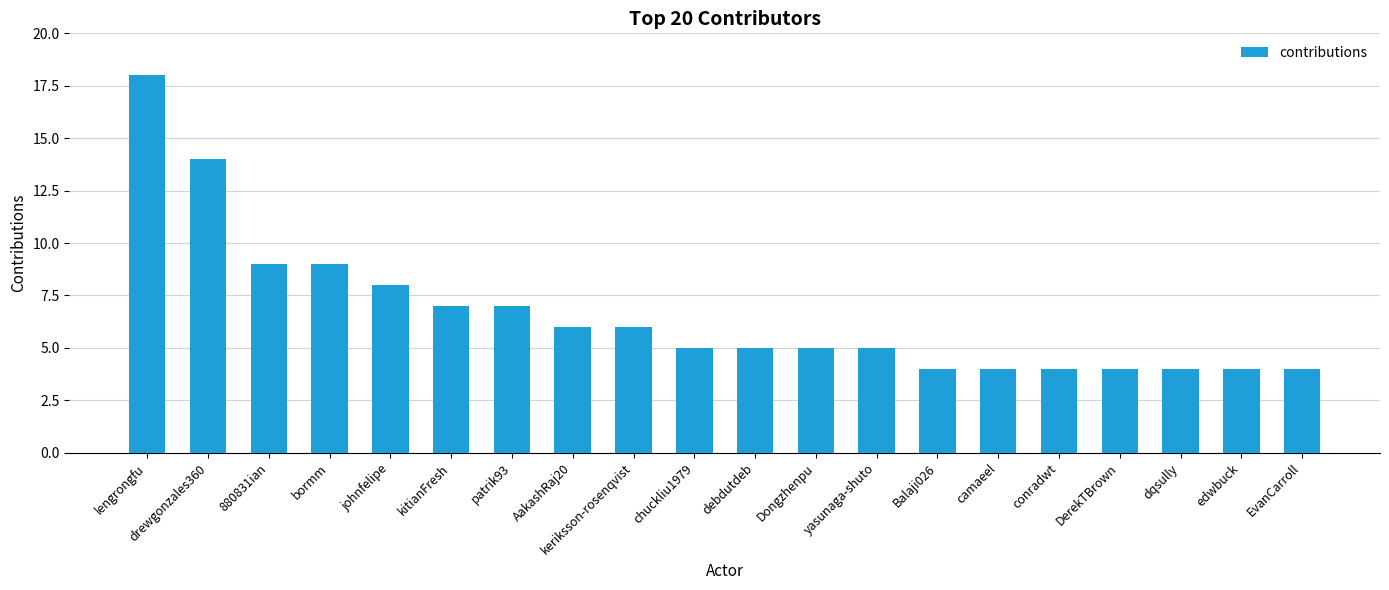

What is the difference between the values at 880831ian and camaeel?

5